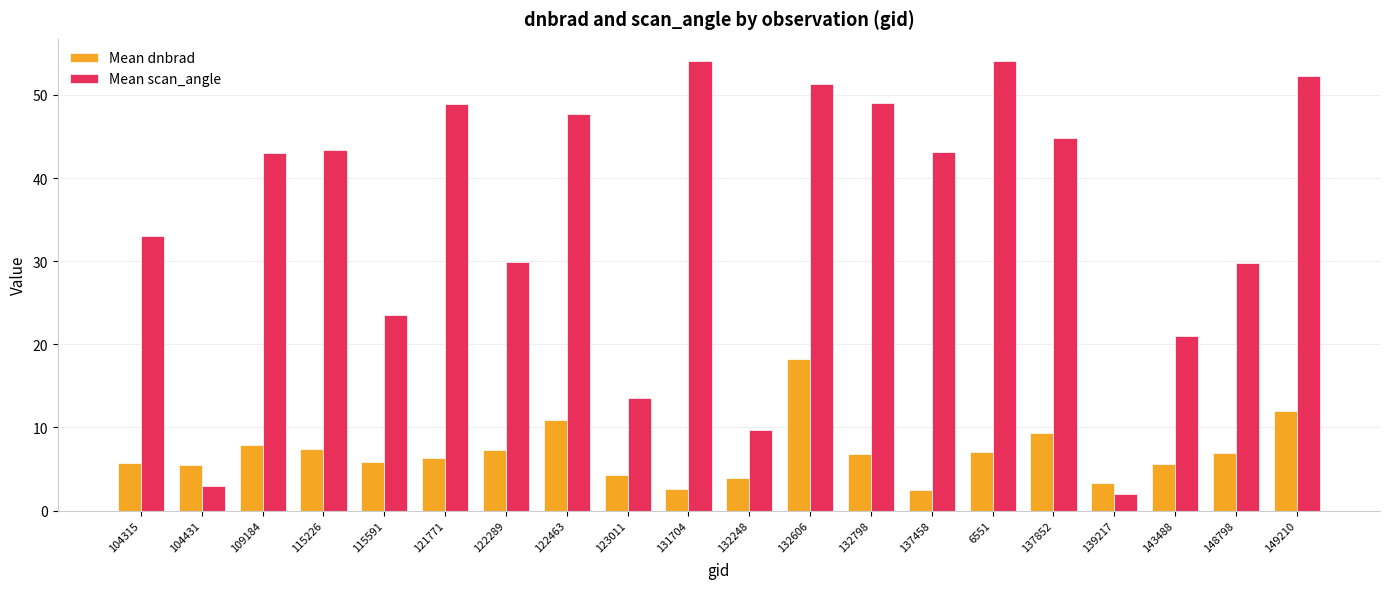

At which label does Mean scan_angle reach its minimum?

139217